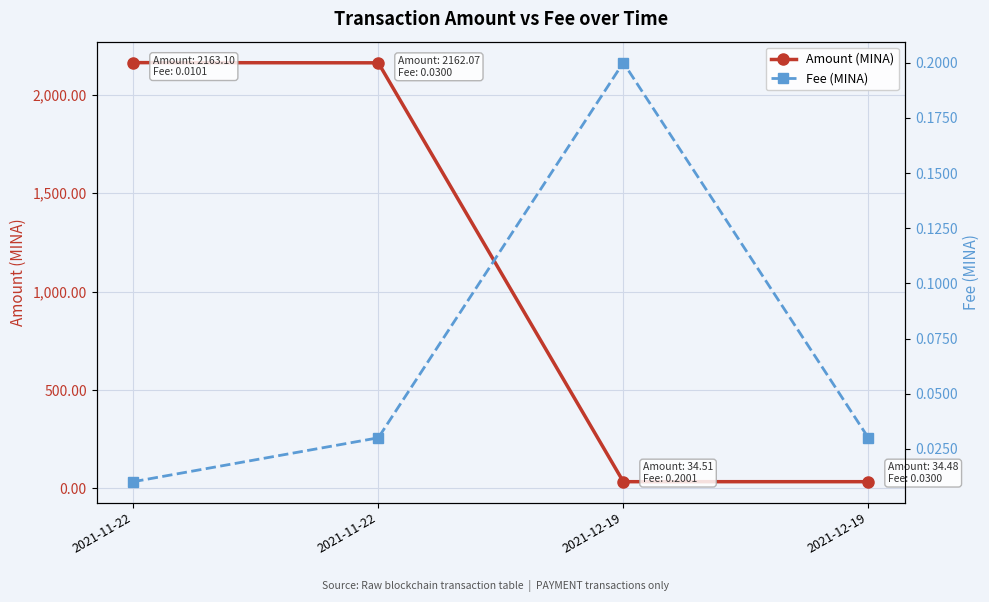

Between 2021-11-22 and 2021-12-19, which series saw the biggest shift?

Amount (MINA)